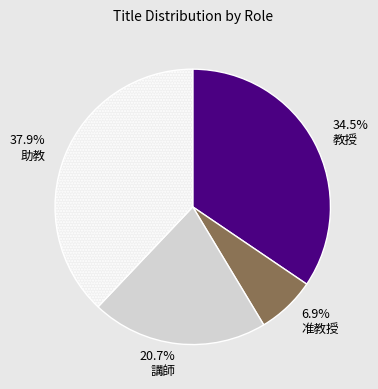

Does 6.9% 准教授 represent more than half of the total?

No